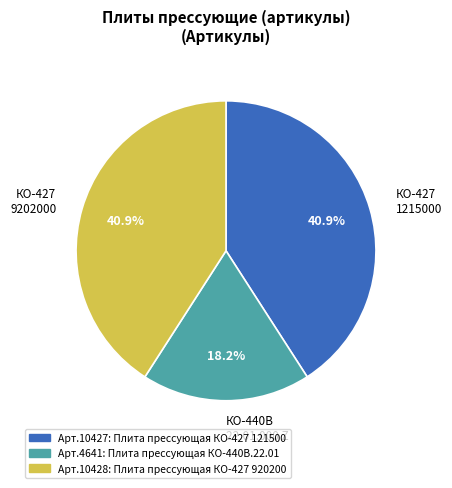

Which category has the smallest portion of the pie?

КО-440В 22.01.000 Z